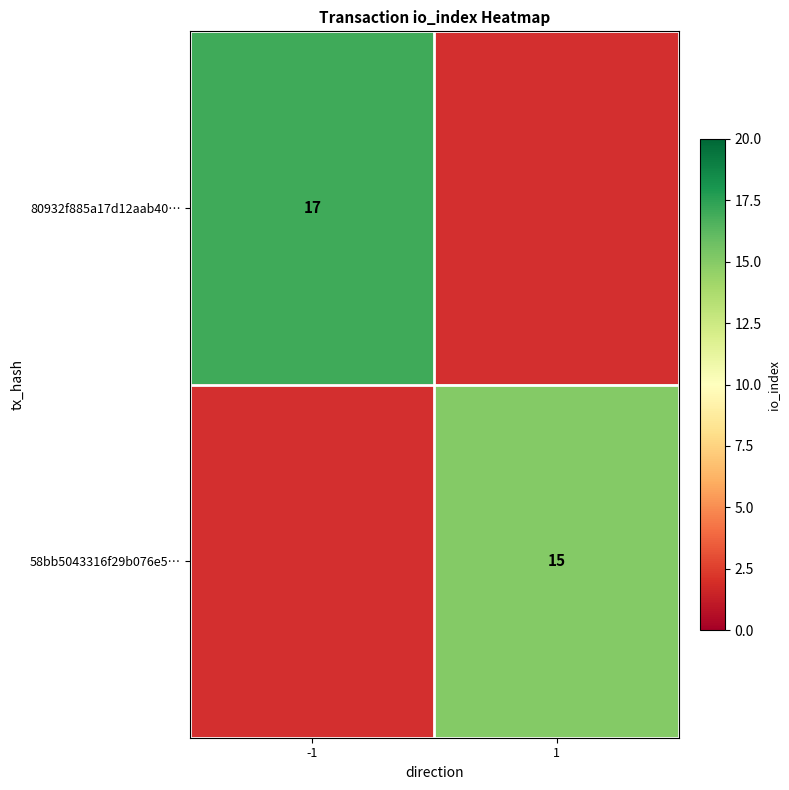

True or false: 58bb5043316f29b076e5… has a value of 6 at 1.

False